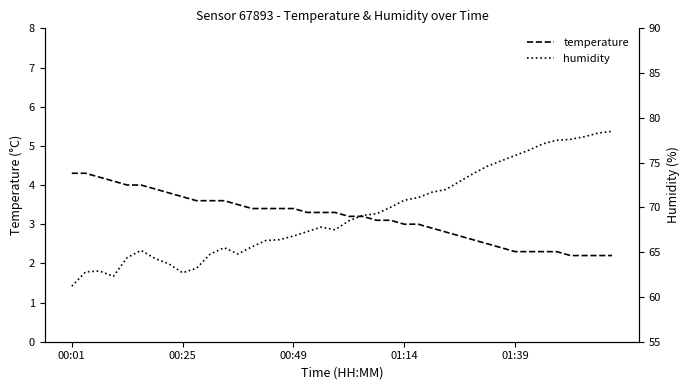

Rank the series by their average value, from lowest to highest.

temperature, humidity